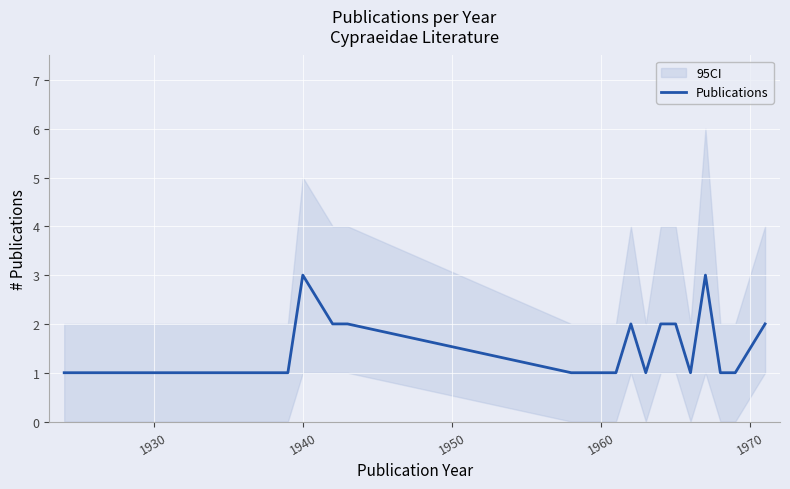

What is the sum of all values?

28